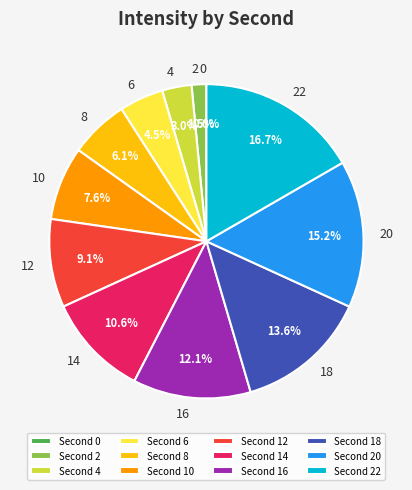

Does 22 represent more than half of the total?

No